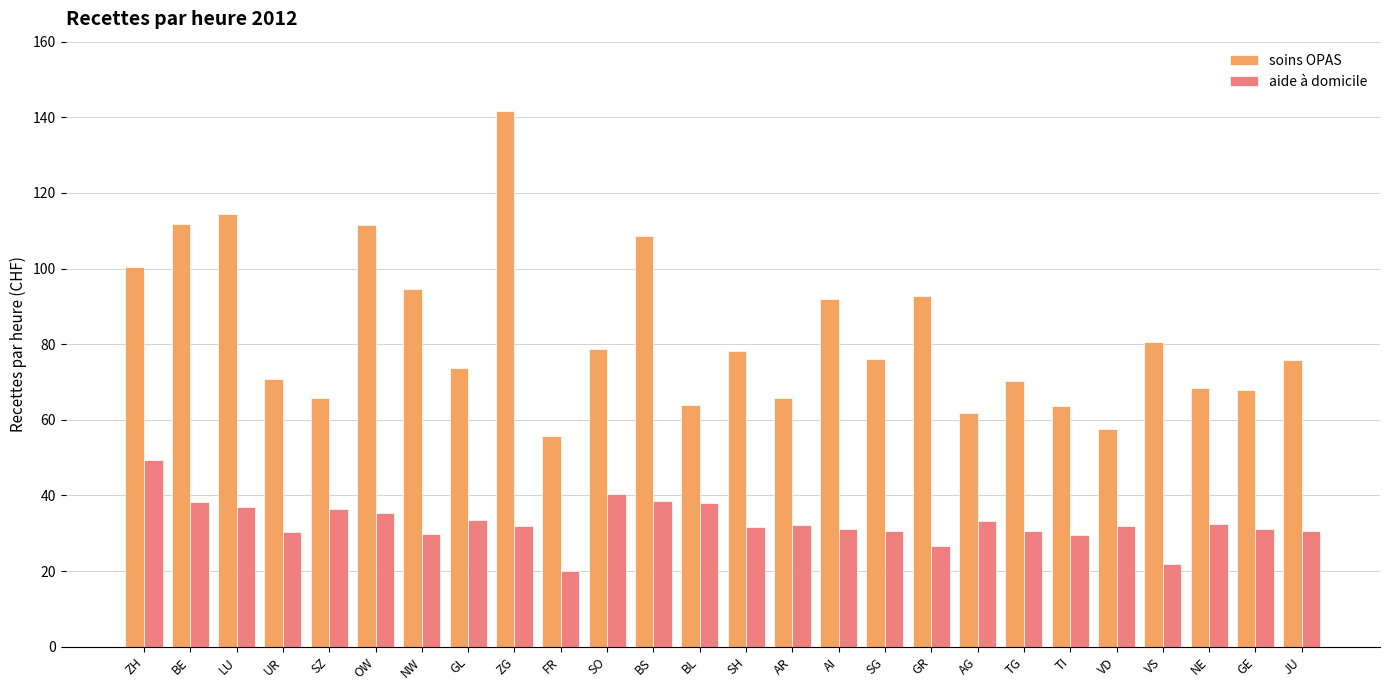

What is the sum of all soins OPAS values?

2143.1